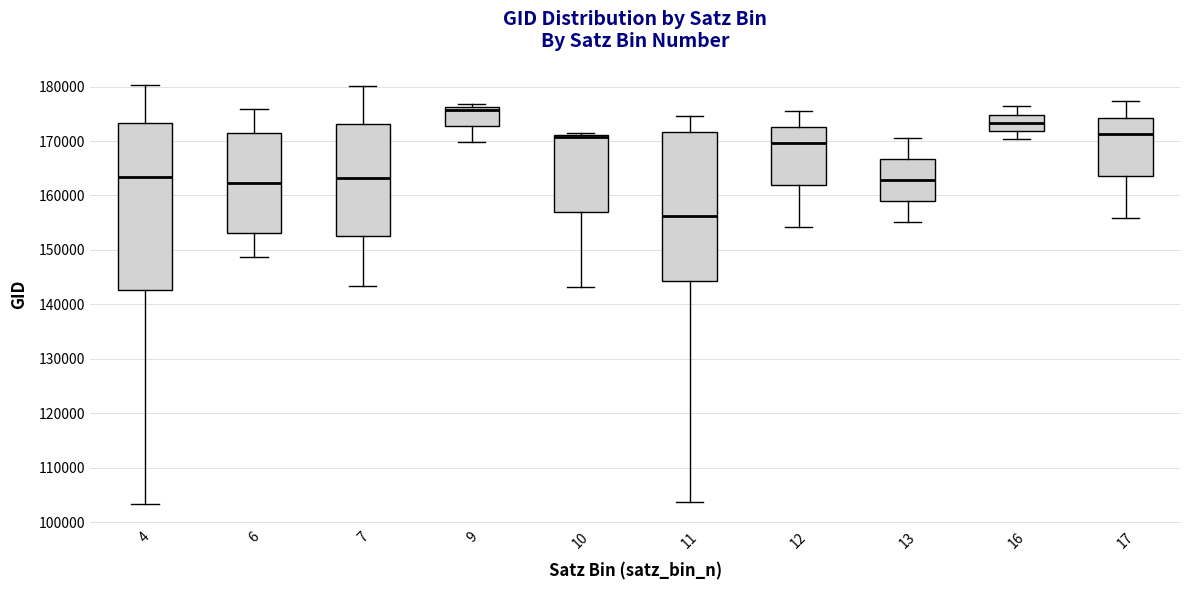

Reading left to right, read every box against the y-axis: the position of its median line, the range the box covers, and the ends of its whiskers. The values are not printed on the chart, so give them approximately, as read against the axis.

4: median 163000, box 143000 to 173000, whiskers 103000 to 180000
6: median 162000, box 153000 to 171000, whiskers 149000 to 176000
7: median 163000, box 153000 to 173000, whiskers 143000 to 180000
9: median 176000 (just below the box's upper edge), box 173000 to 176000, whiskers 170000 to 177000
10: median 171000 (just below the box's upper edge), box 157000 to 171000, whiskers 143000 to 171000 (just above the box's upper edge)
11: median 156000, box 144000 to 172000, whiskers 104000 to 175000
12: median 170000, box 162000 to 173000, whiskers 154000 to 176000
13: median 163000, box 159000 to 167000, whiskers 155000 to 171000
16: median 173000, box 172000 to 175000, whiskers 170000 to 176000
17: median 171000, box 164000 to 174000, whiskers 156000 to 177000